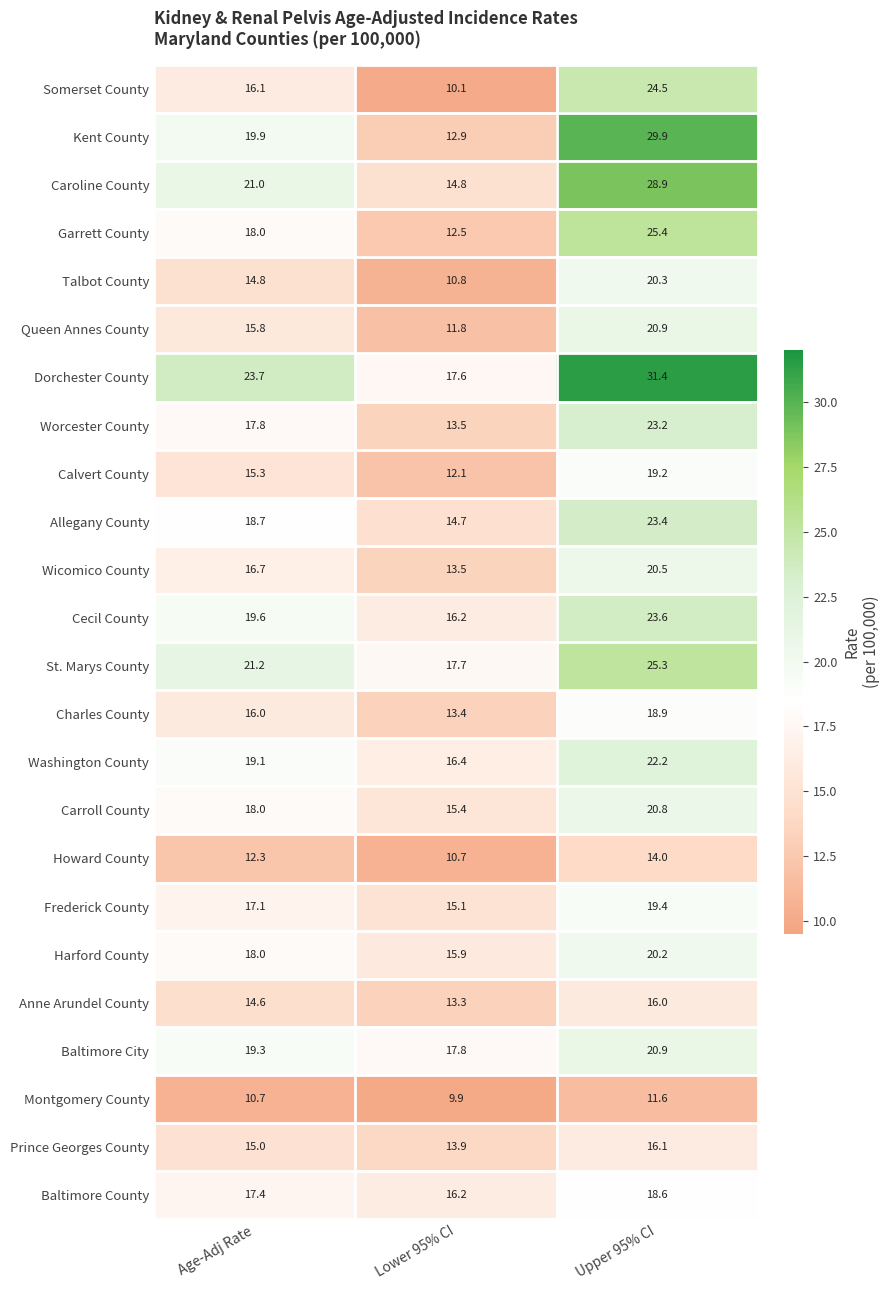

What is the total value across all series at Upper 95% CI?

515.2